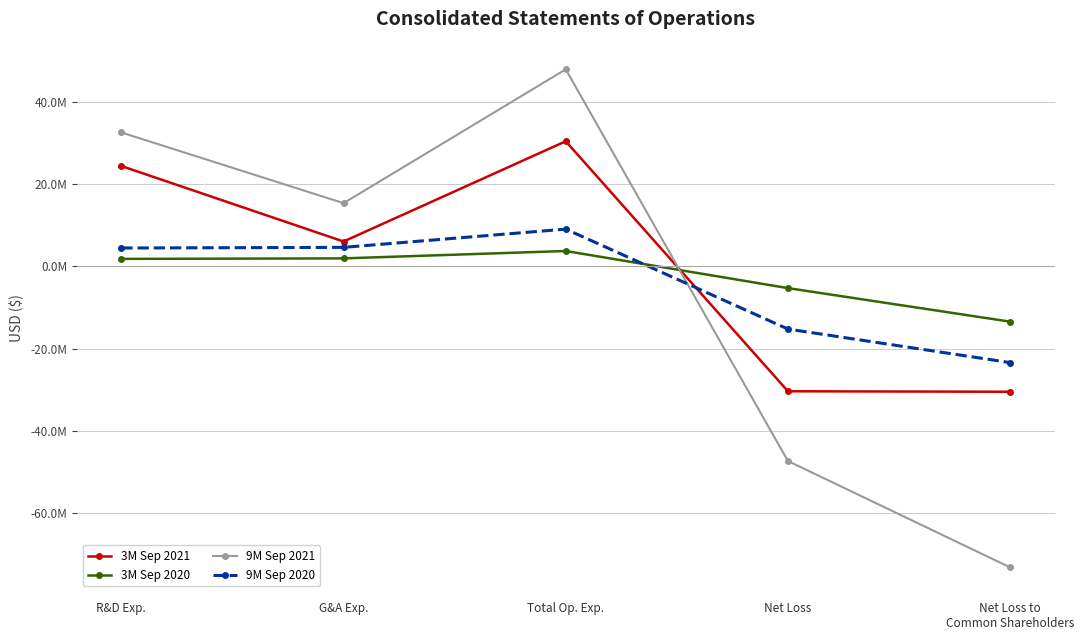

What is the average value of the 3M Sep 2021 series?

-24142